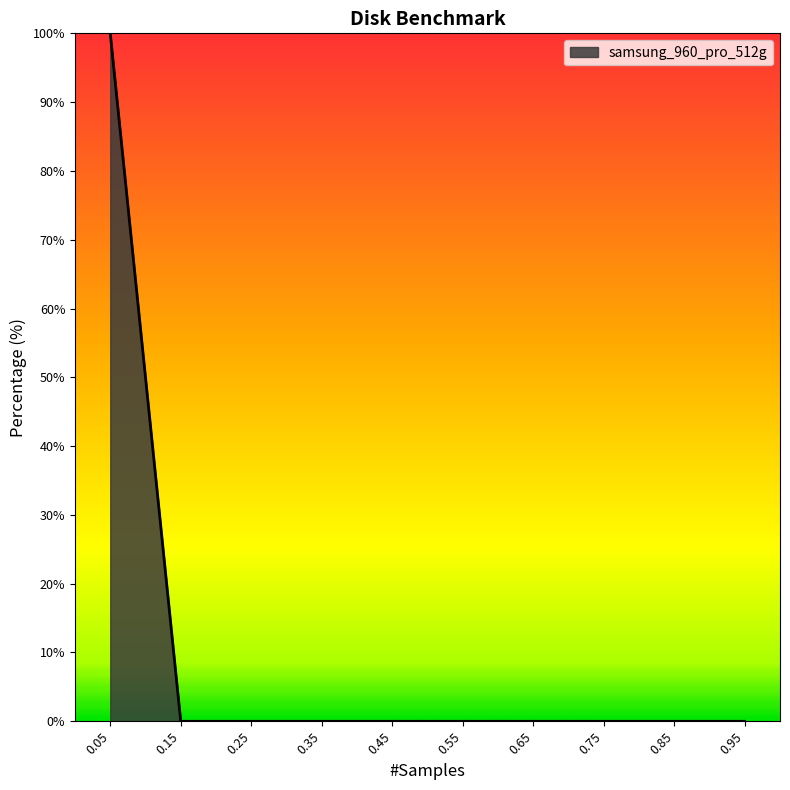

Does the chart have visible grid lines?

No